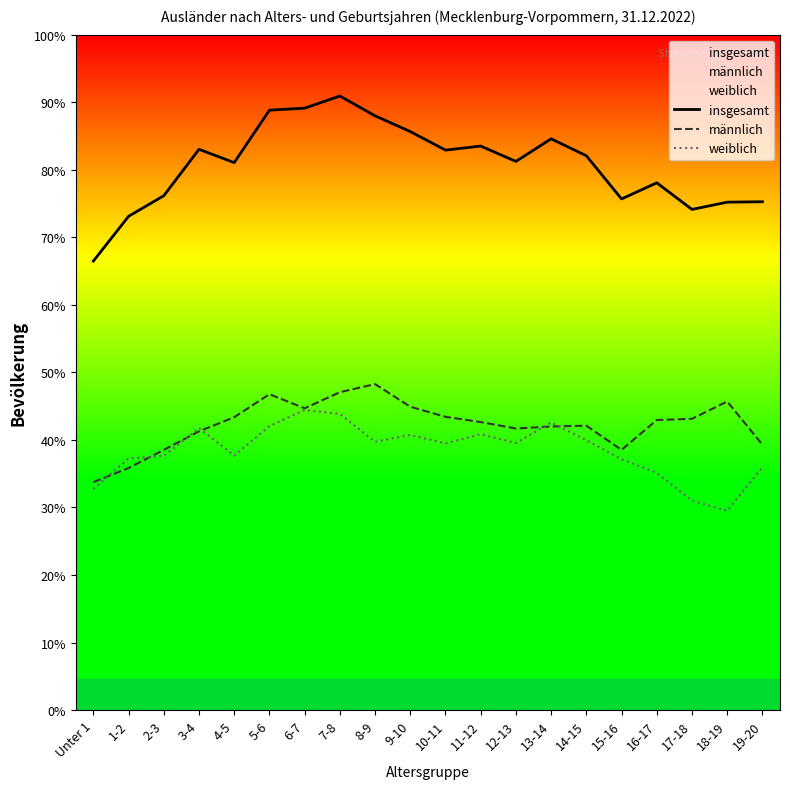

Where do männlich and weiblich first cross each other?

Unter 1 and 1-2